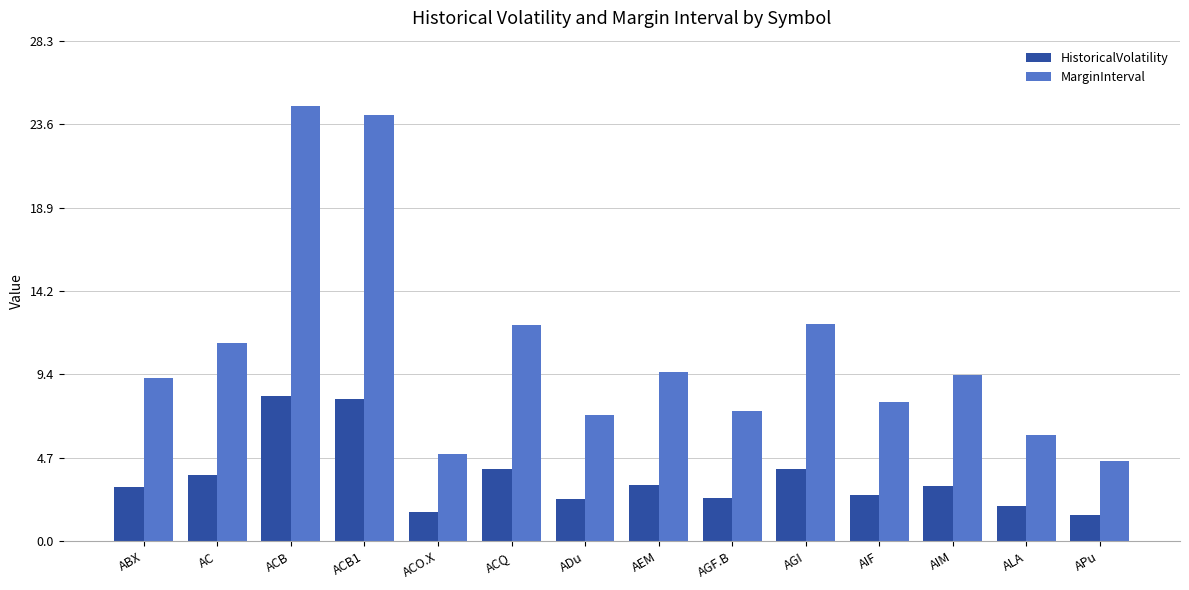

How many bars are there in each group?

2